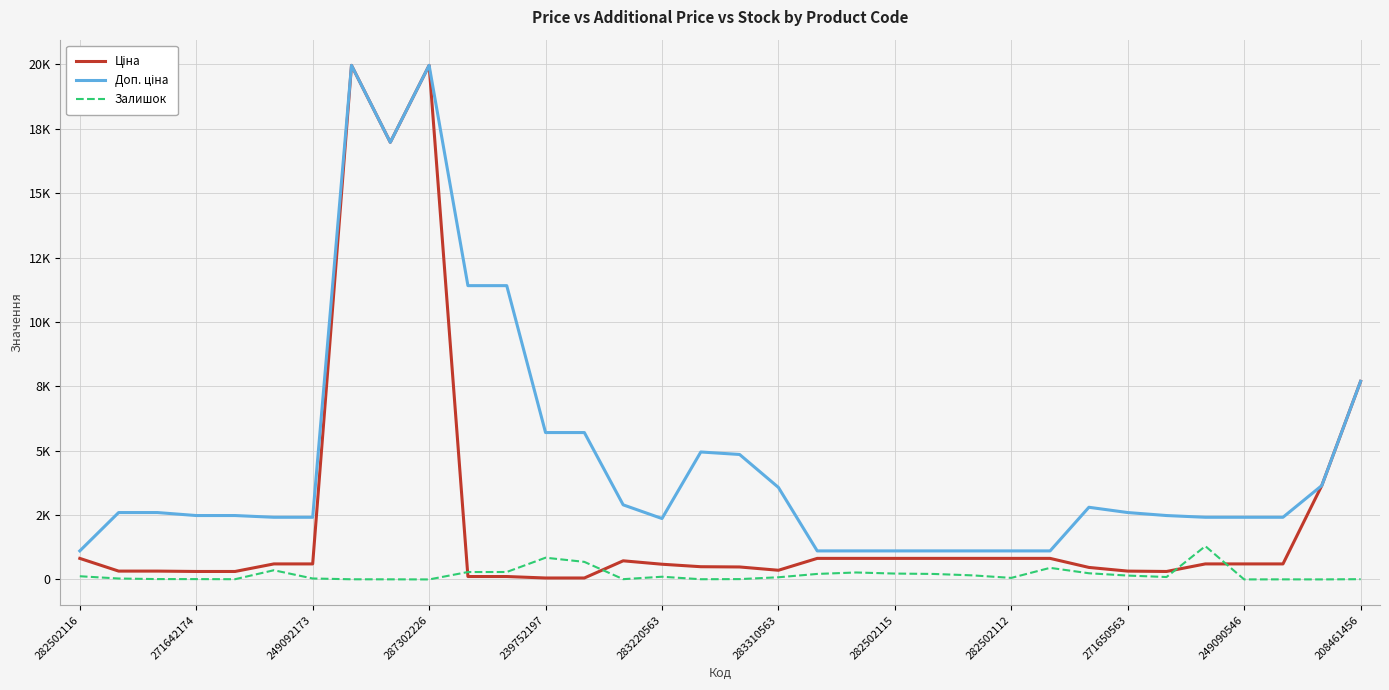

Which series has the widest spread of values?

Ціна